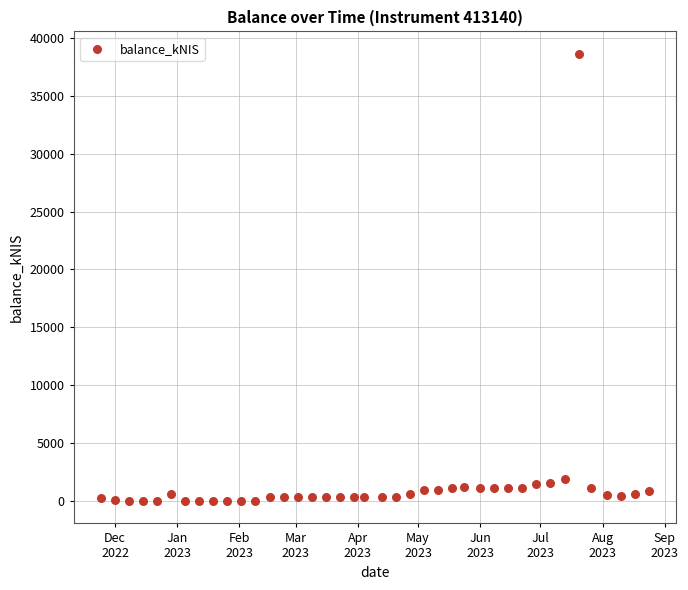

What is the range of X values (max minus min)?

273.0